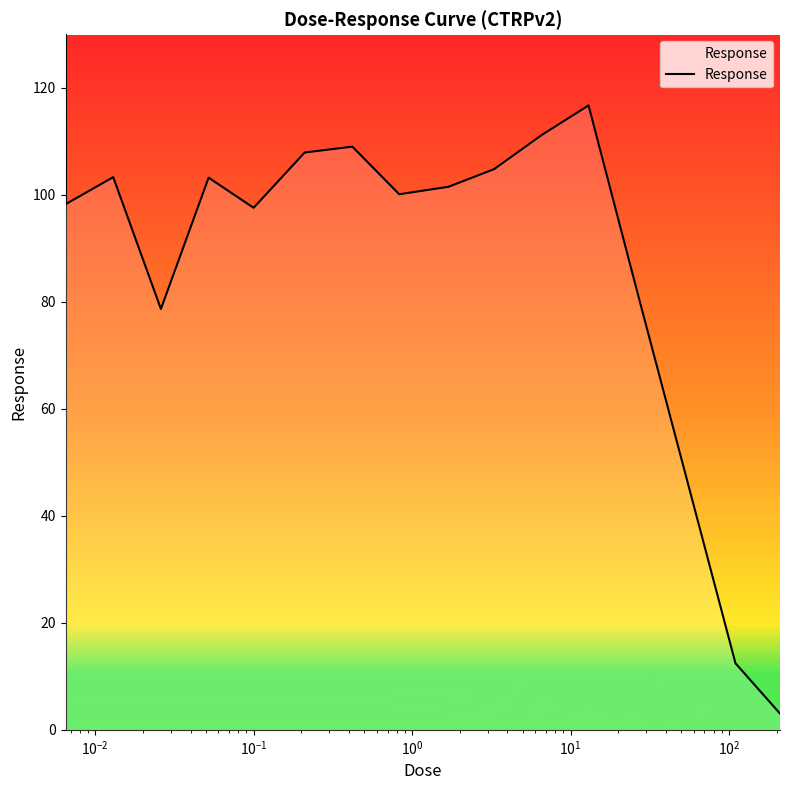

What is the maximum value shown in the chart?

116.7